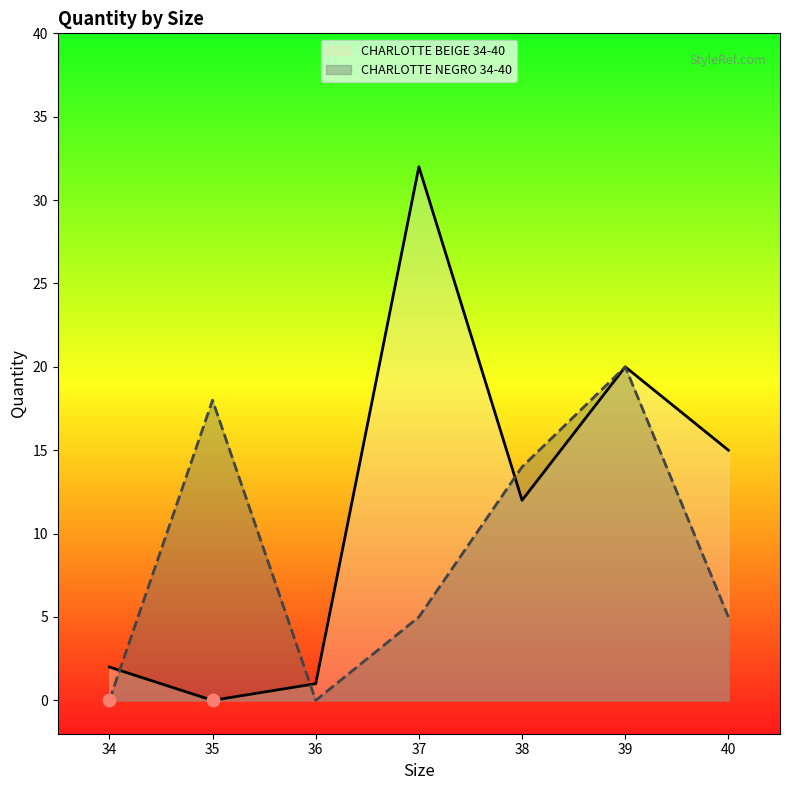

At which category is the sum across all series the highest?

39